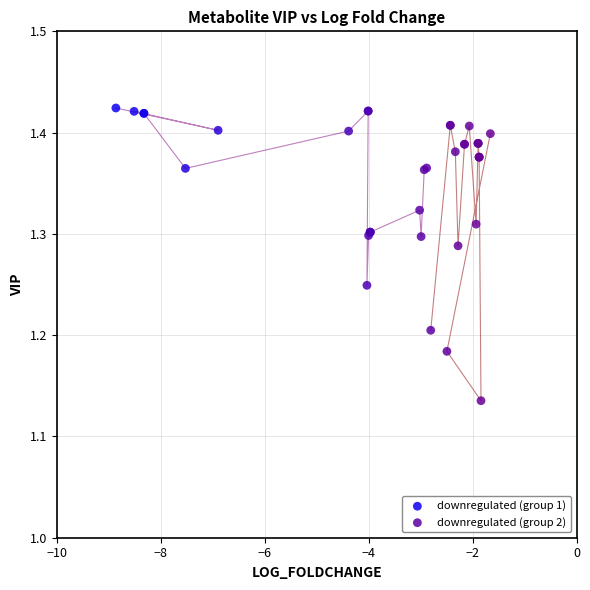

Which series has the largest Y range (max minus min)?

downregulated (group 2)